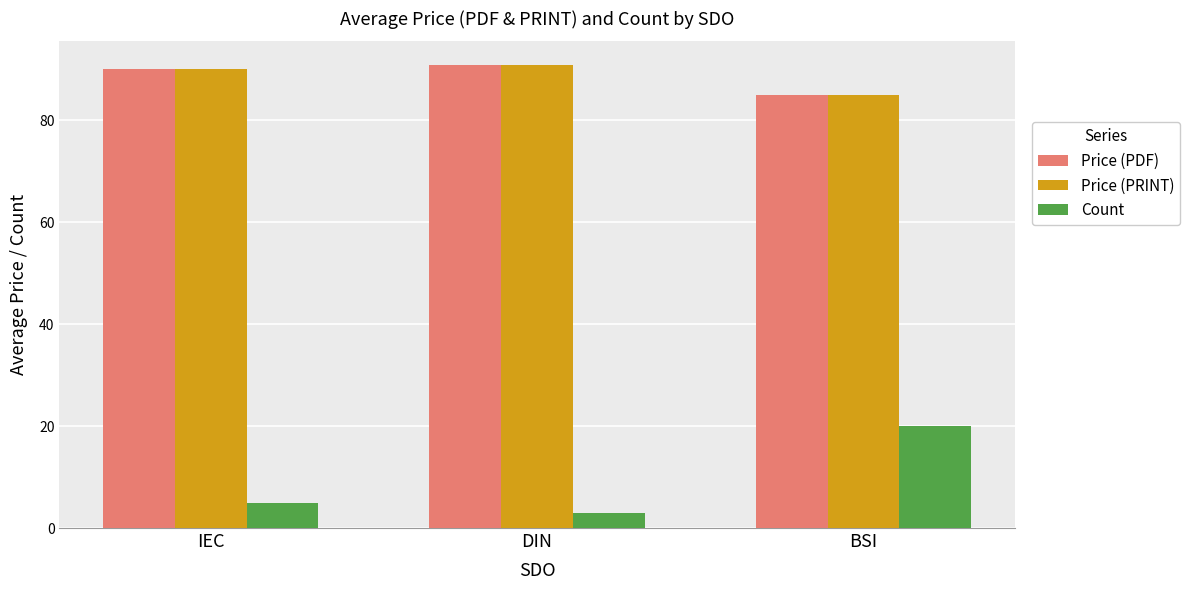

How many distinct data groups are displayed?

3